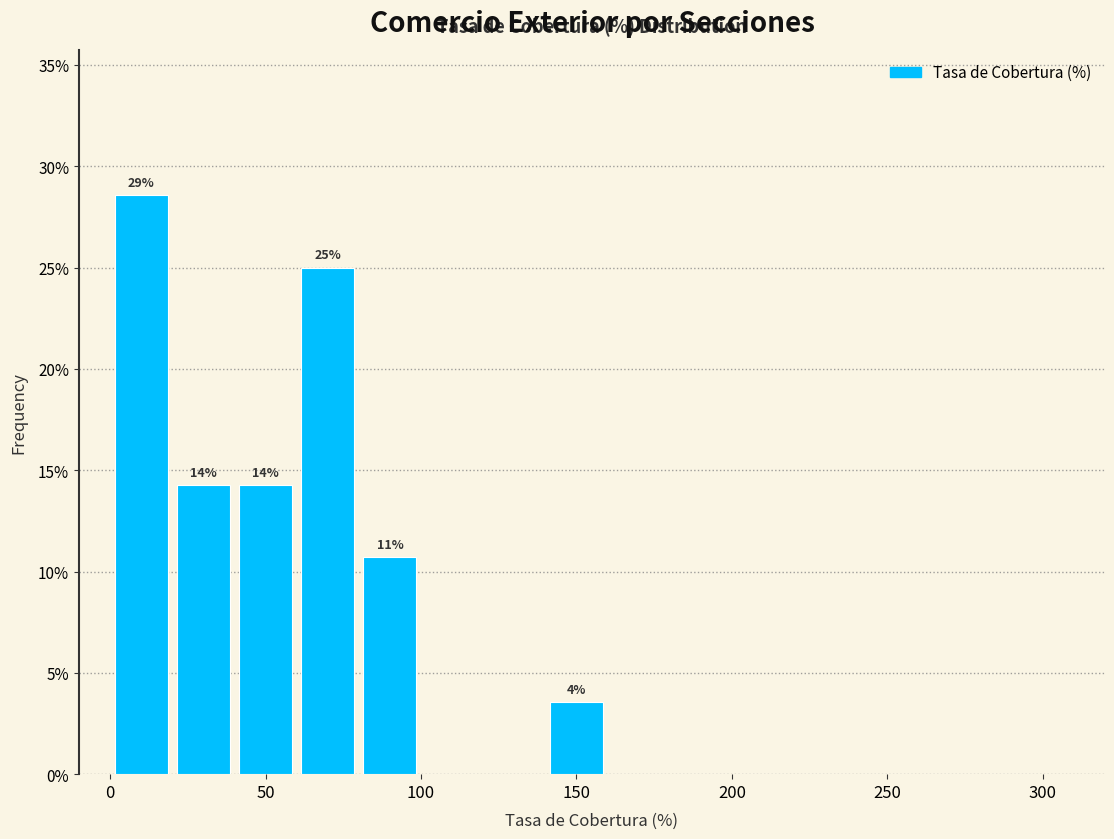

Which range on the x-axis has the tallest bar?

0 to 20